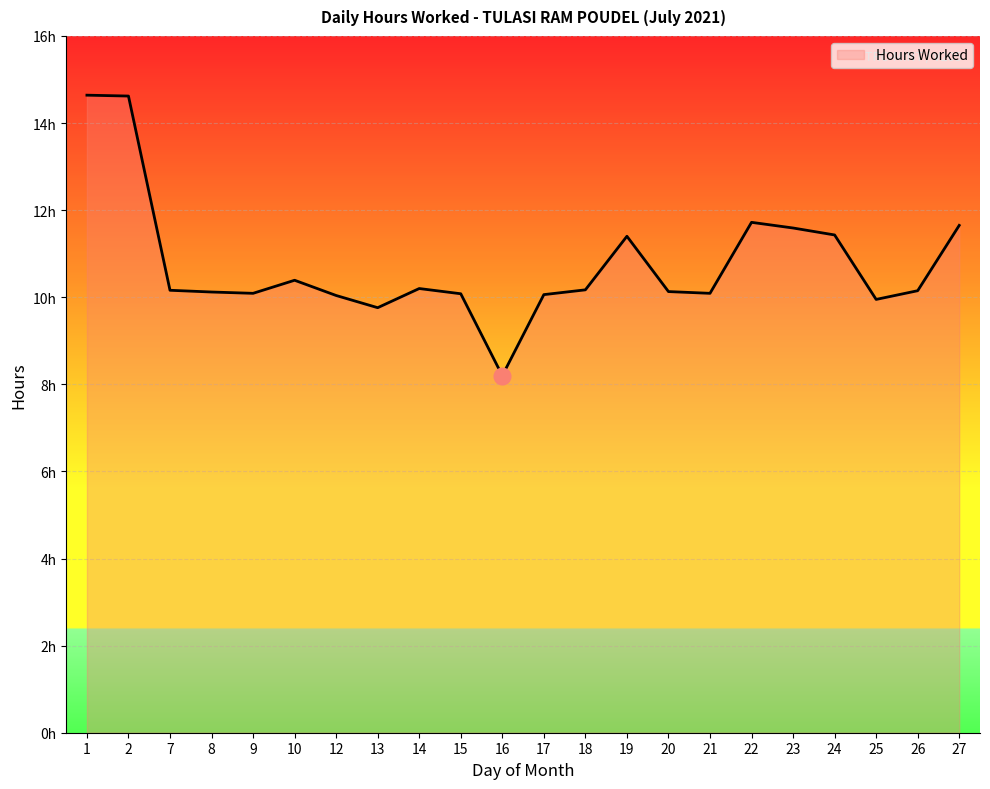

Does the chart have visible grid lines?

Yes